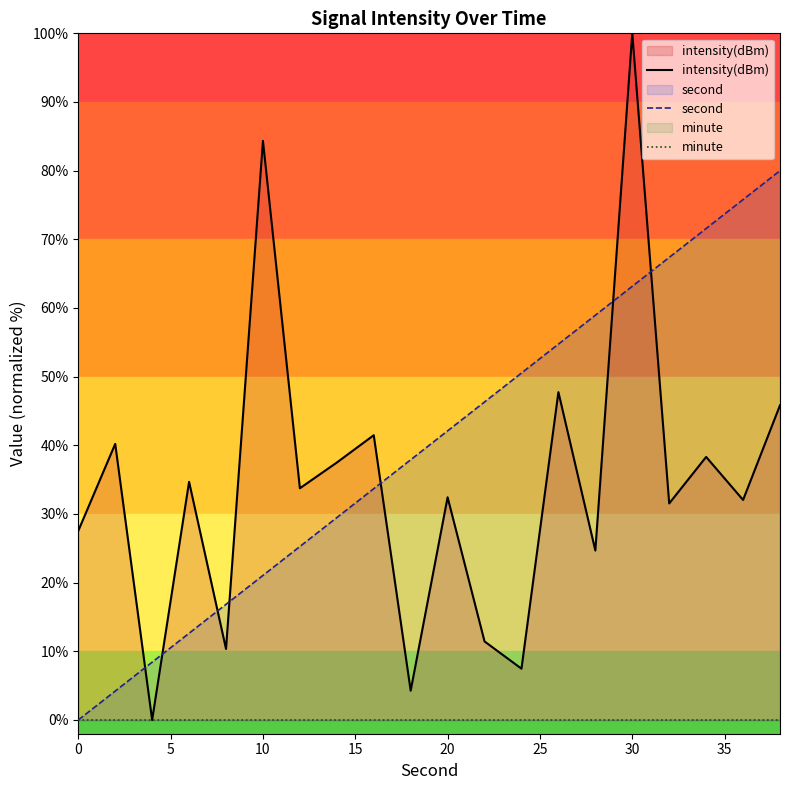

Which series has the widest spread of values?

intensity(dBm)